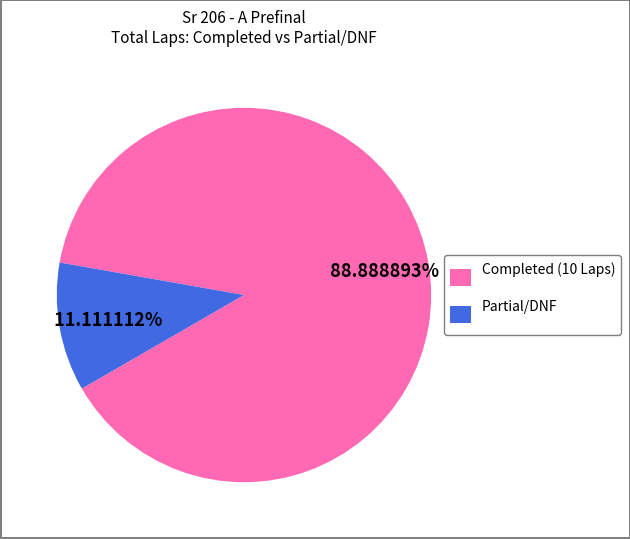

Which category has the smallest portion of the pie?

Partial/DNF